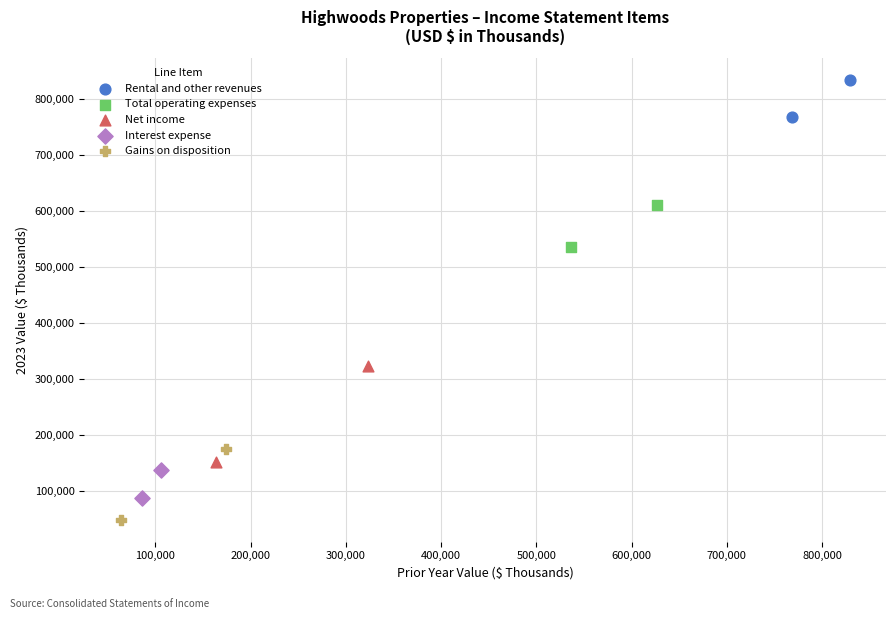

What are all the series names shown in the legend?

Rental and other revenues, Total operating expenses, Net income, Interest expense, Gains on disposition